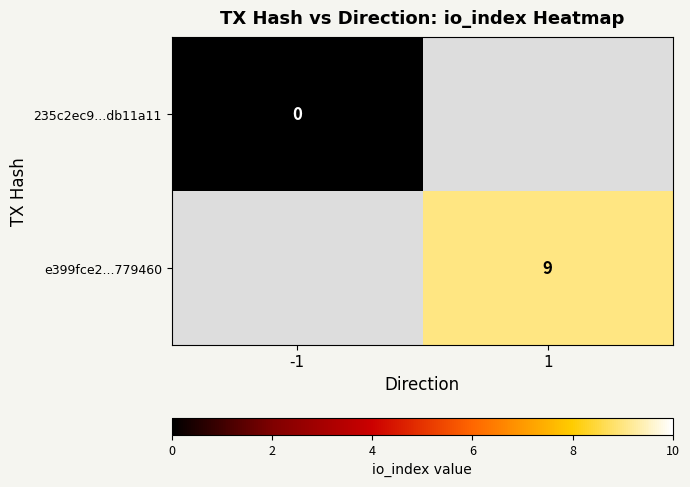

Which has a higher value, 1 or -1?

-1